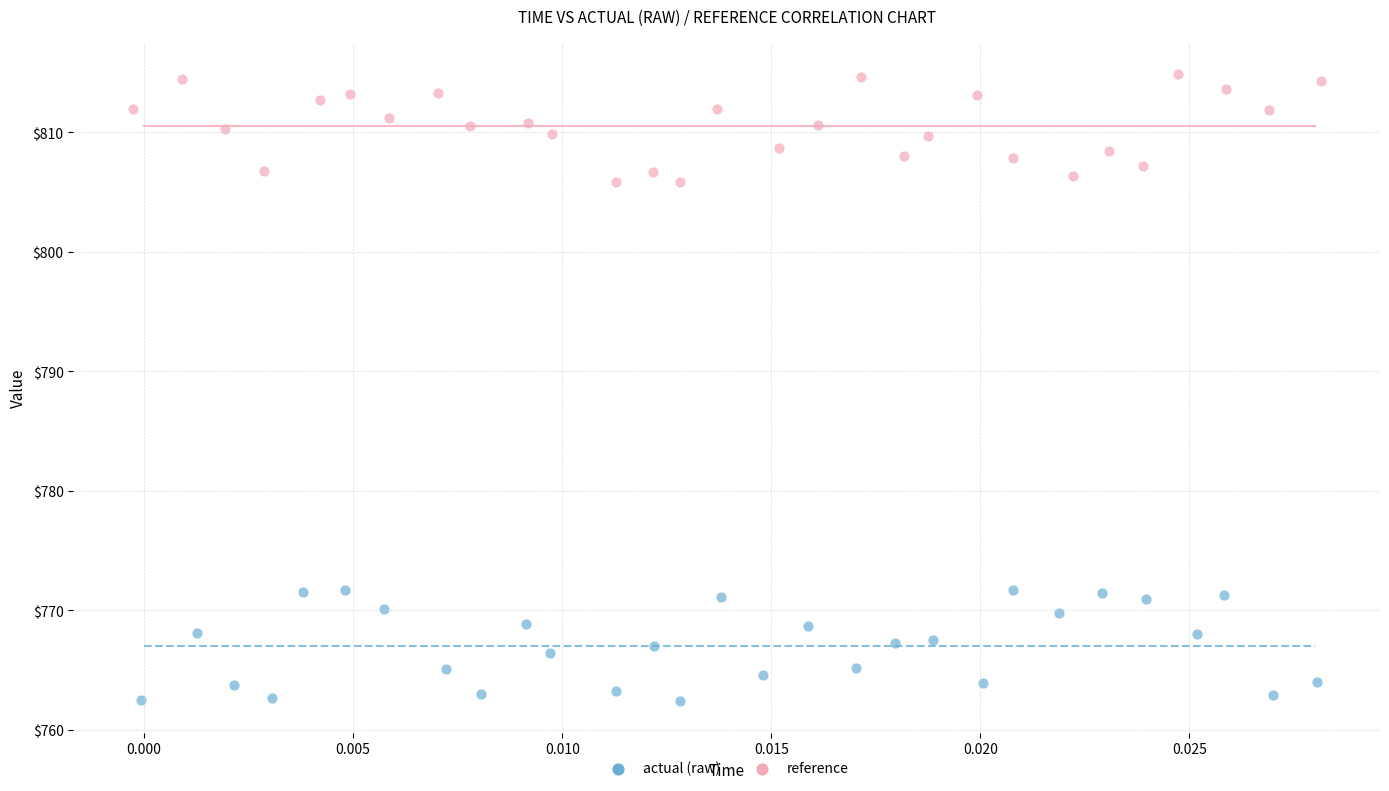

Which series reaches the maximum Y coordinate?

reference